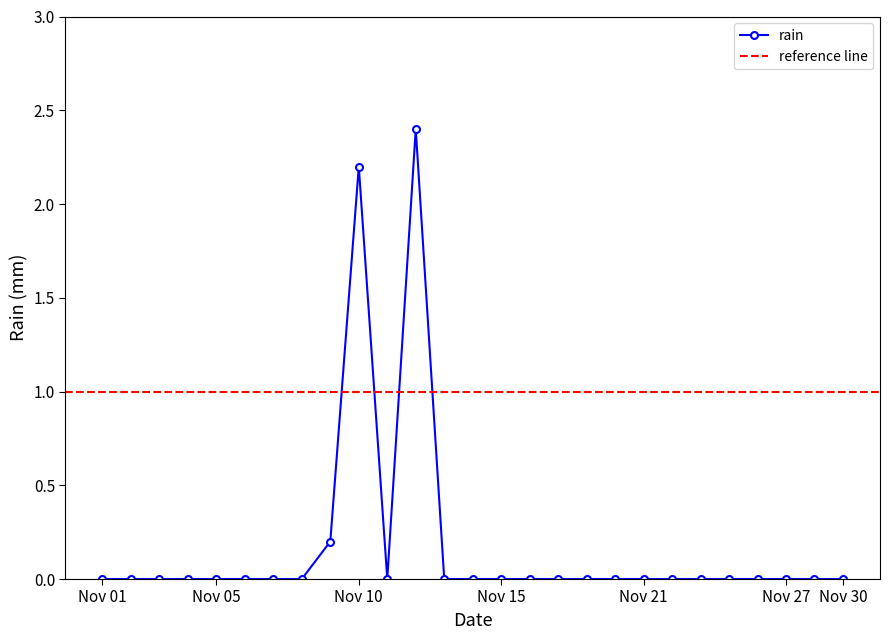

What is the highest value of the rain series?

2.4